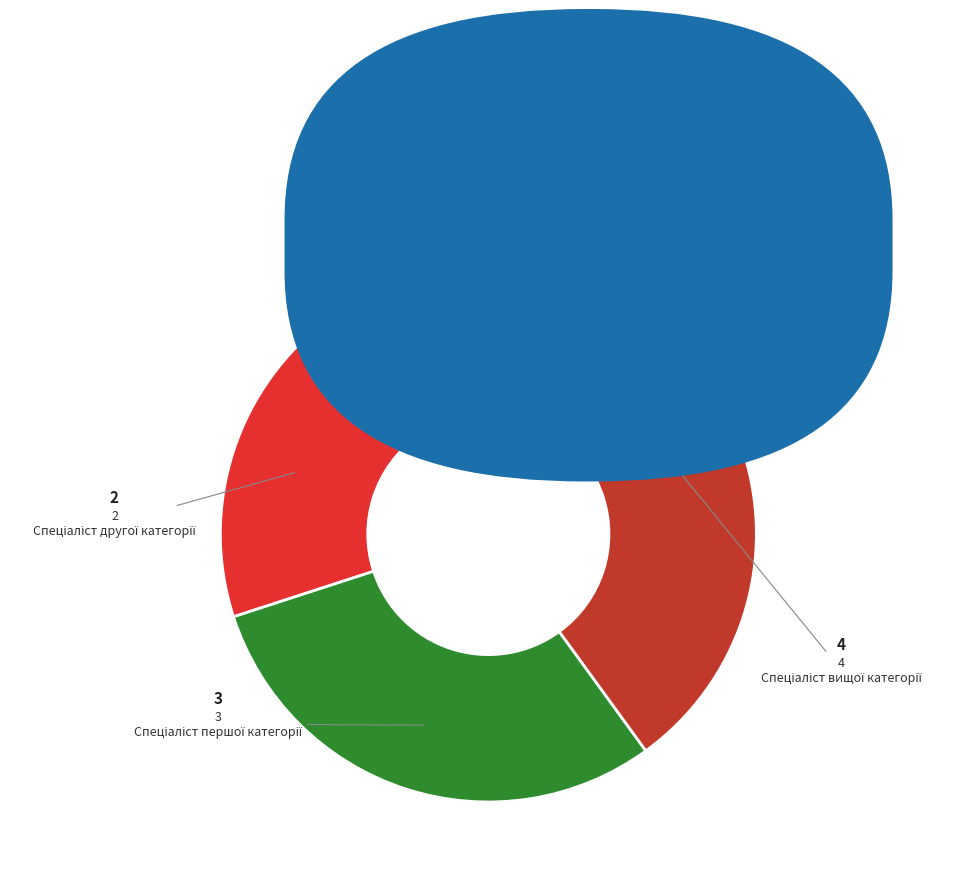

Count the number of slices in the pie.

4